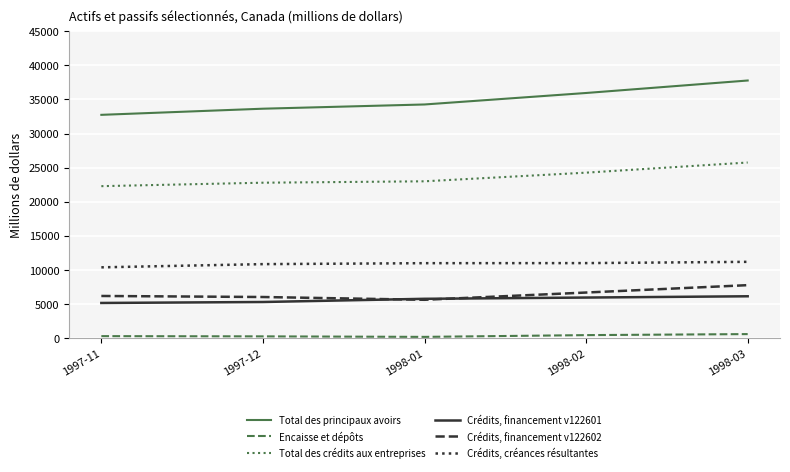

The value of Crédits, créances résultantes at 1998-03 is 11167. True or false?

True